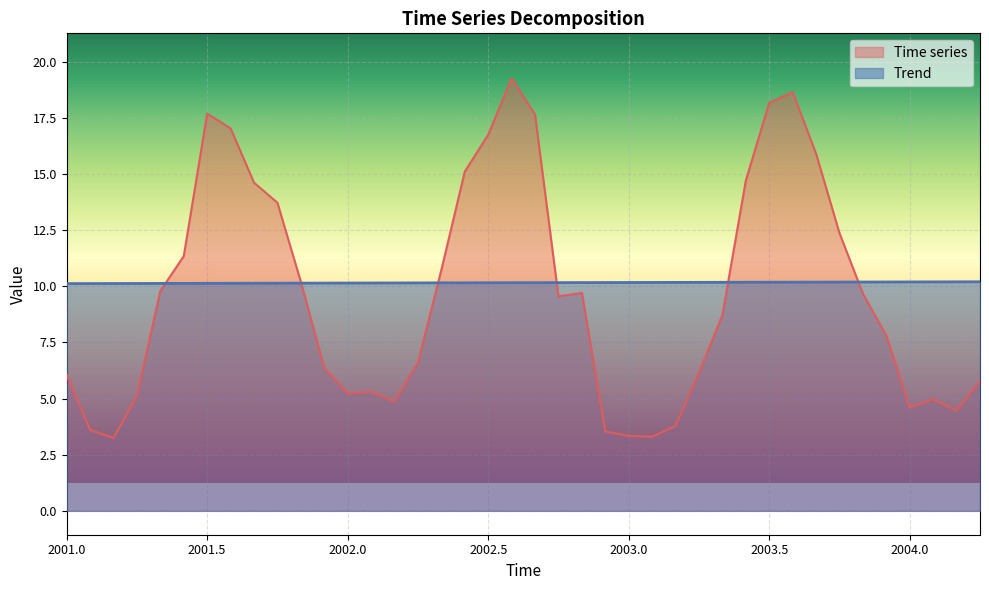

What is the label of the 31st point from the right?

2001.75